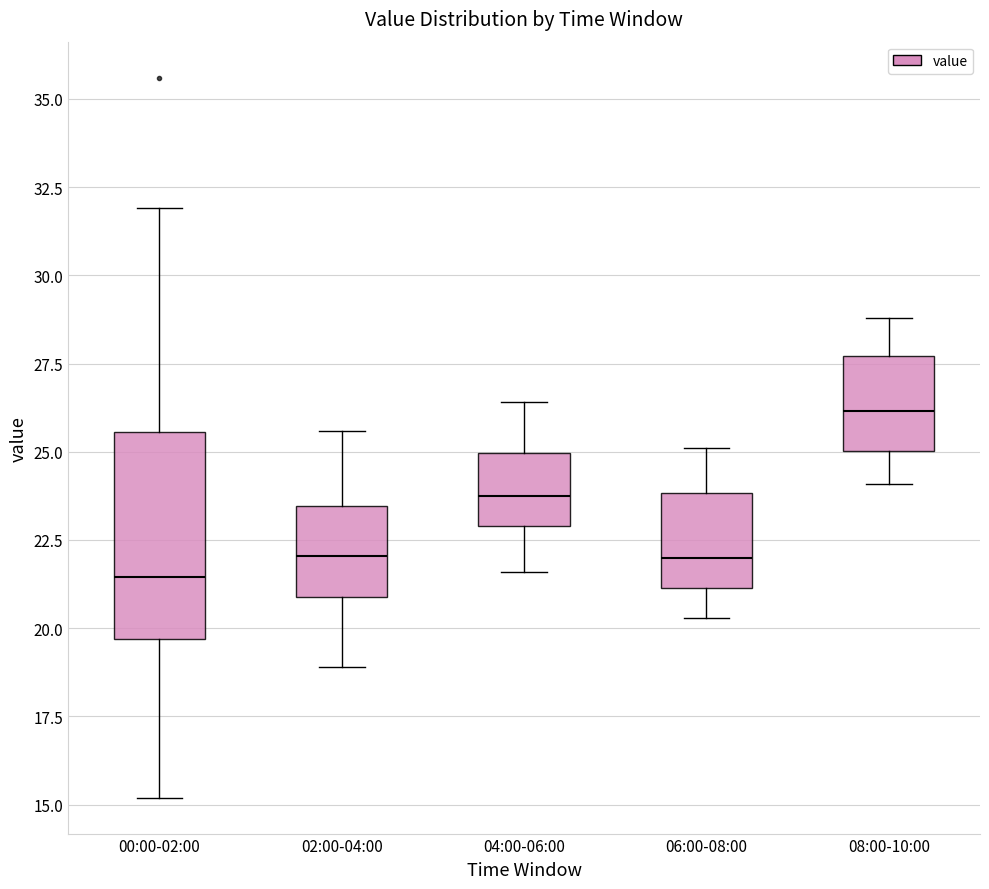

Which box has the lowest median line?

00:00-02:00